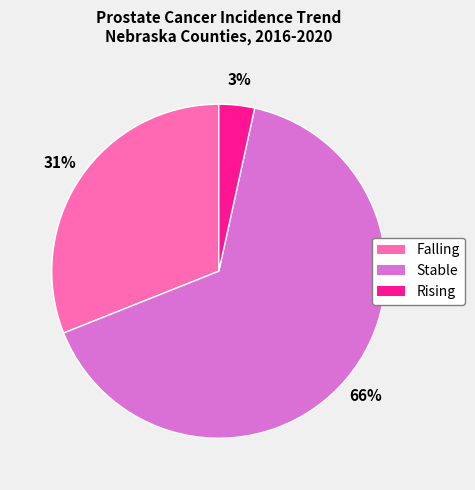

To the nearest percent, what is the difference between the Falling and Rising slice percentages?

28%